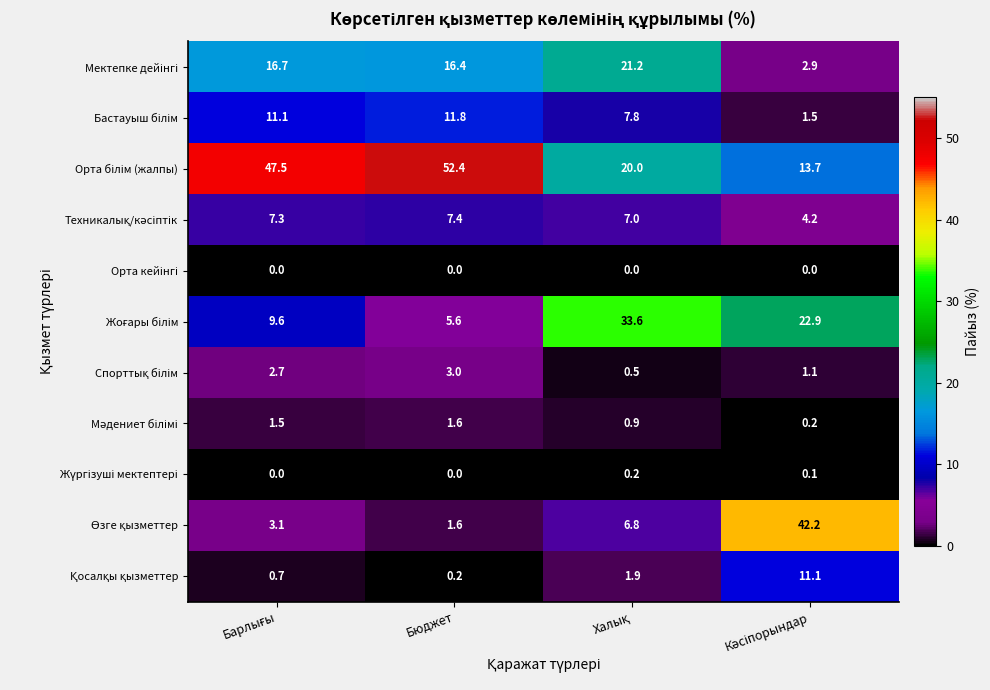

What is the total value across all series at Бюджет?

100.0